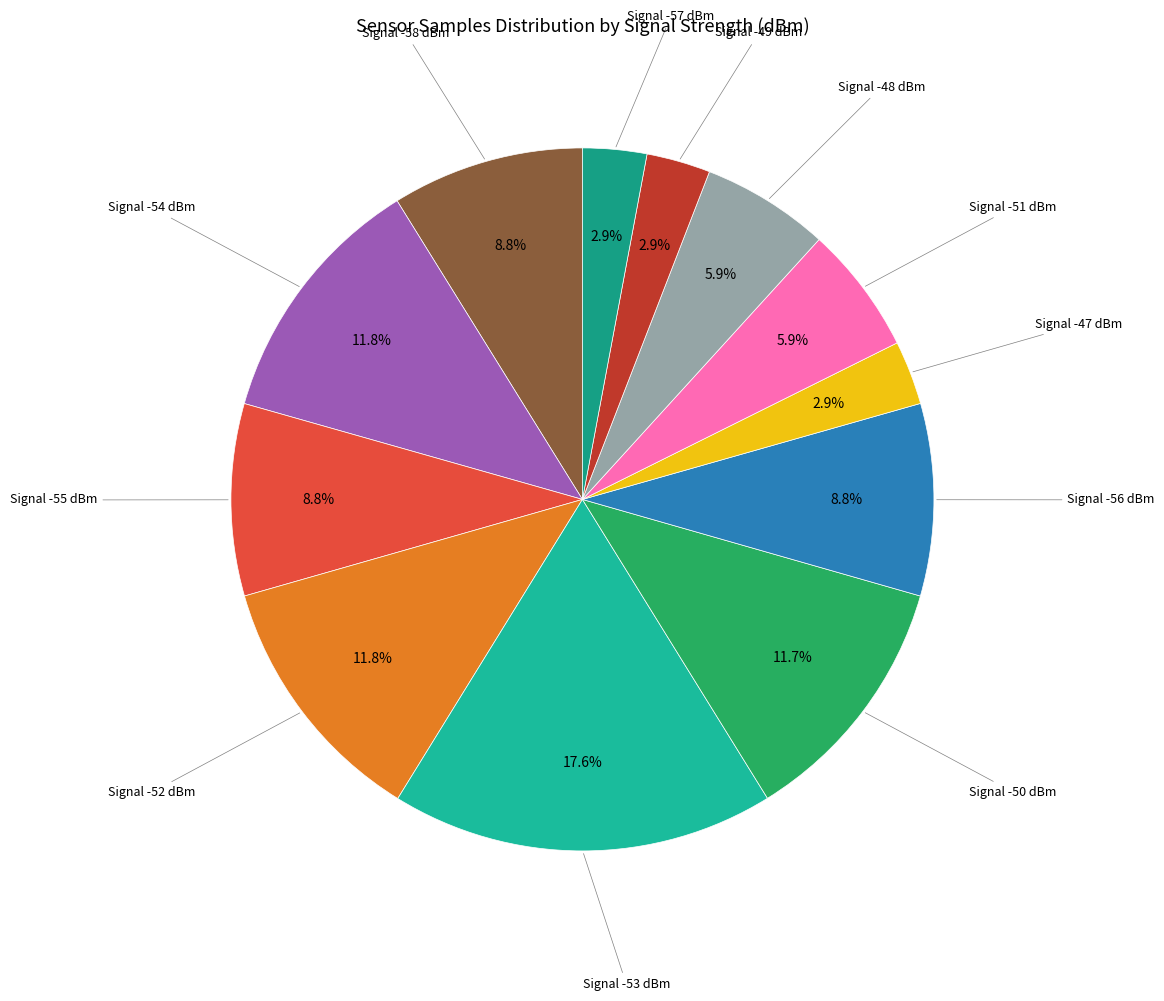

Is there a majority slice in this chart?

No